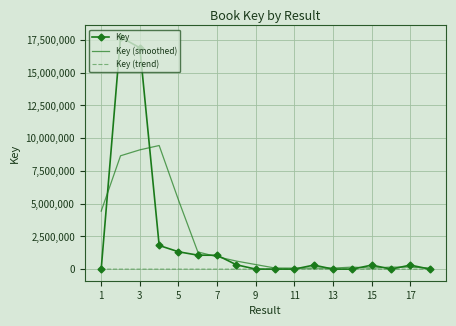

List the series in order of their peak value, highest first.

Key, Key (smoothed), Key (trend)